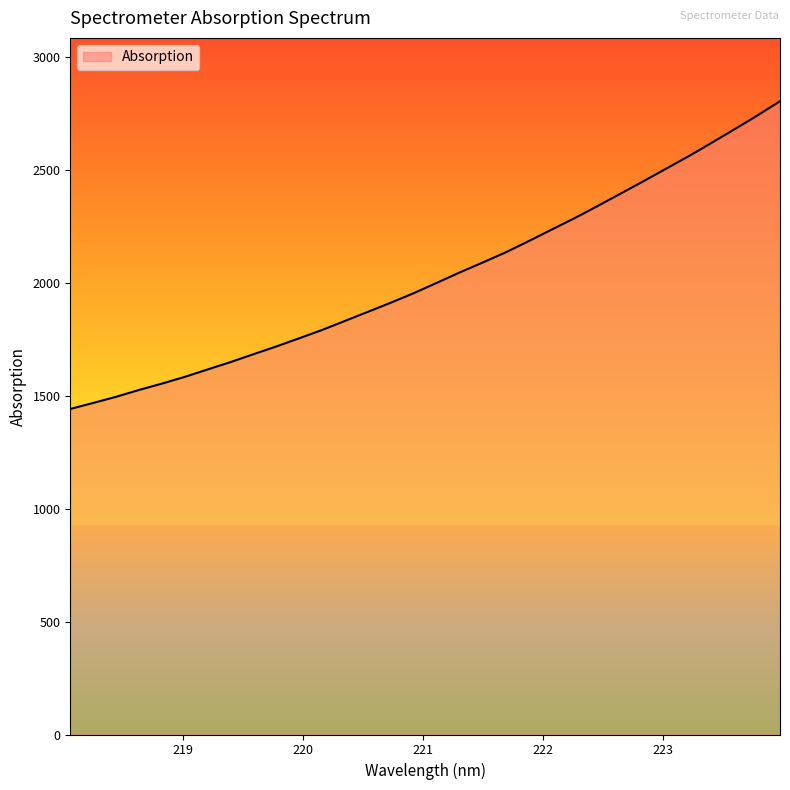

What is the difference between the maximum and minimum values?

1361.9